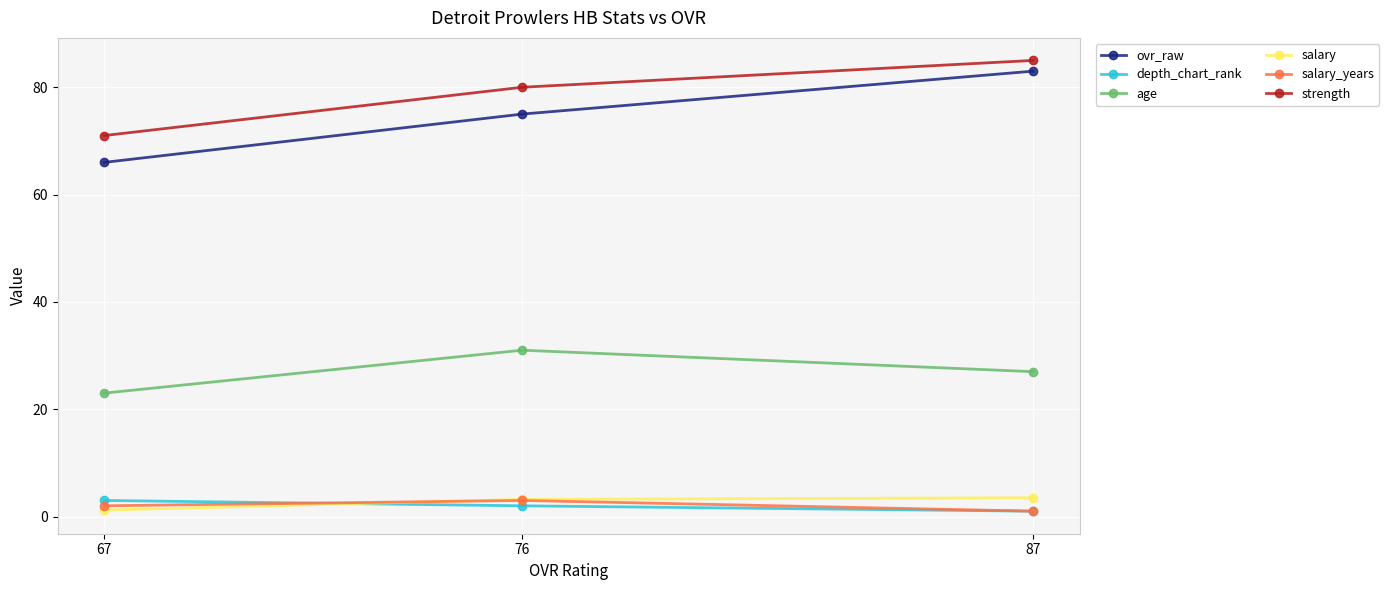

Rank the series by their maximum value, from highest to lowest.

strength, ovr_raw, age, salary, depth_chart_rank, salary_years